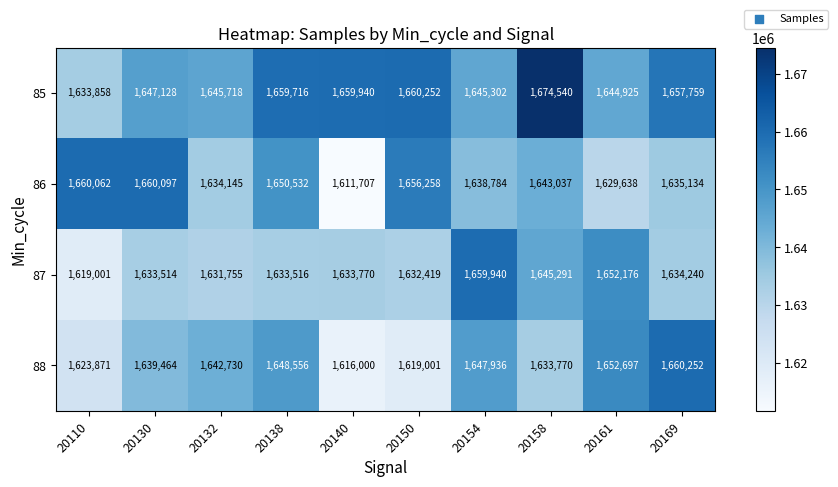

The value of 85 at 20110 is 1633858. True or false?

True